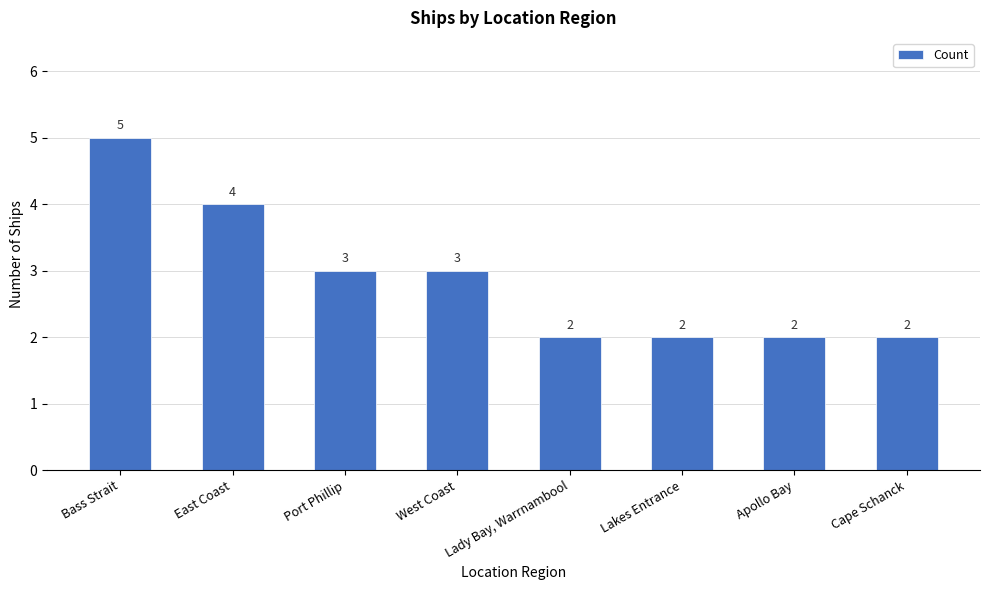

How many data points does each series have?

8